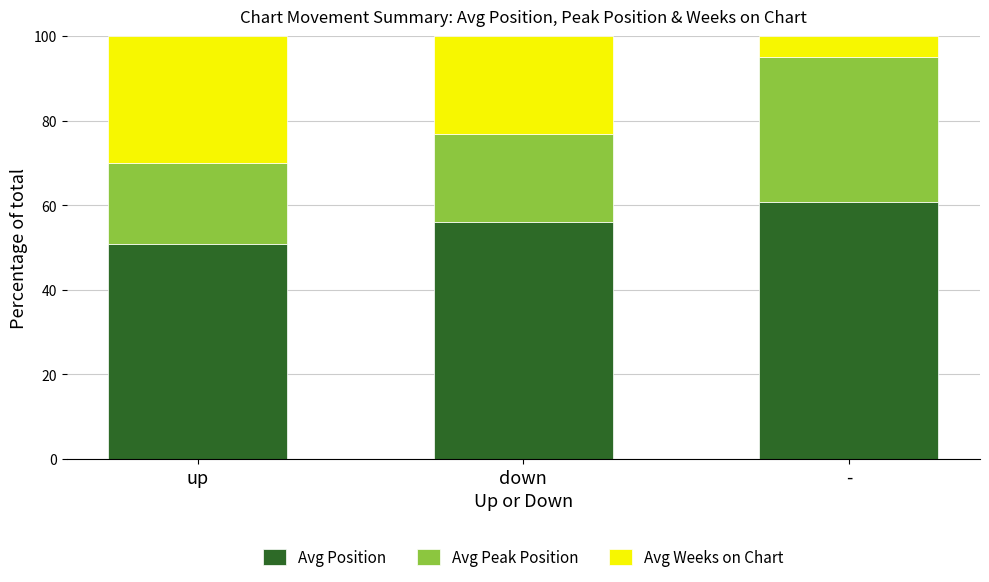

How many values in the Avg Position series exceed 56?

2